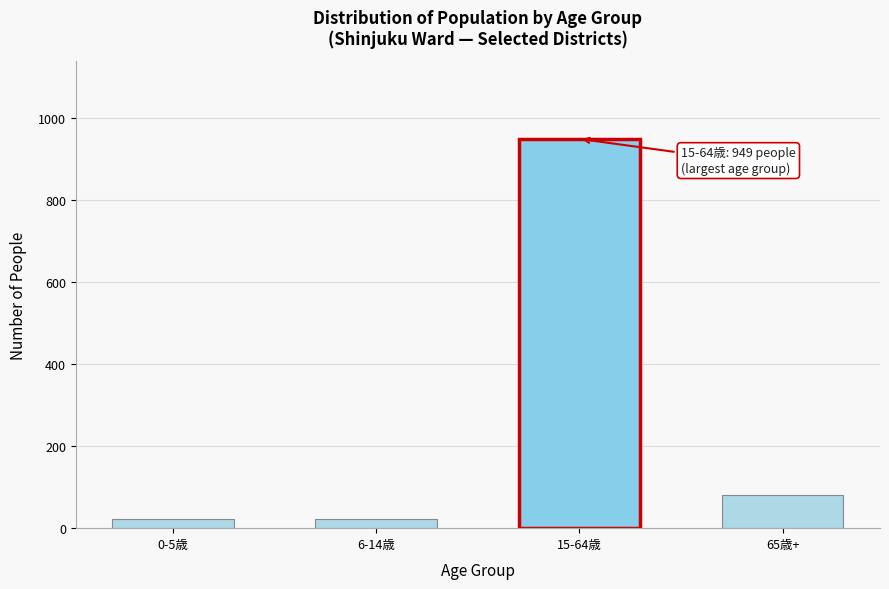

What is the average value?

269